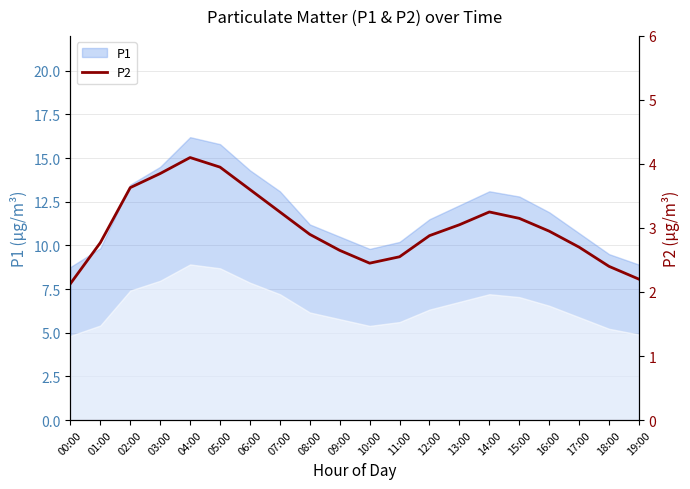

Is it true that P1 equals 7.0 at 13:00?

False